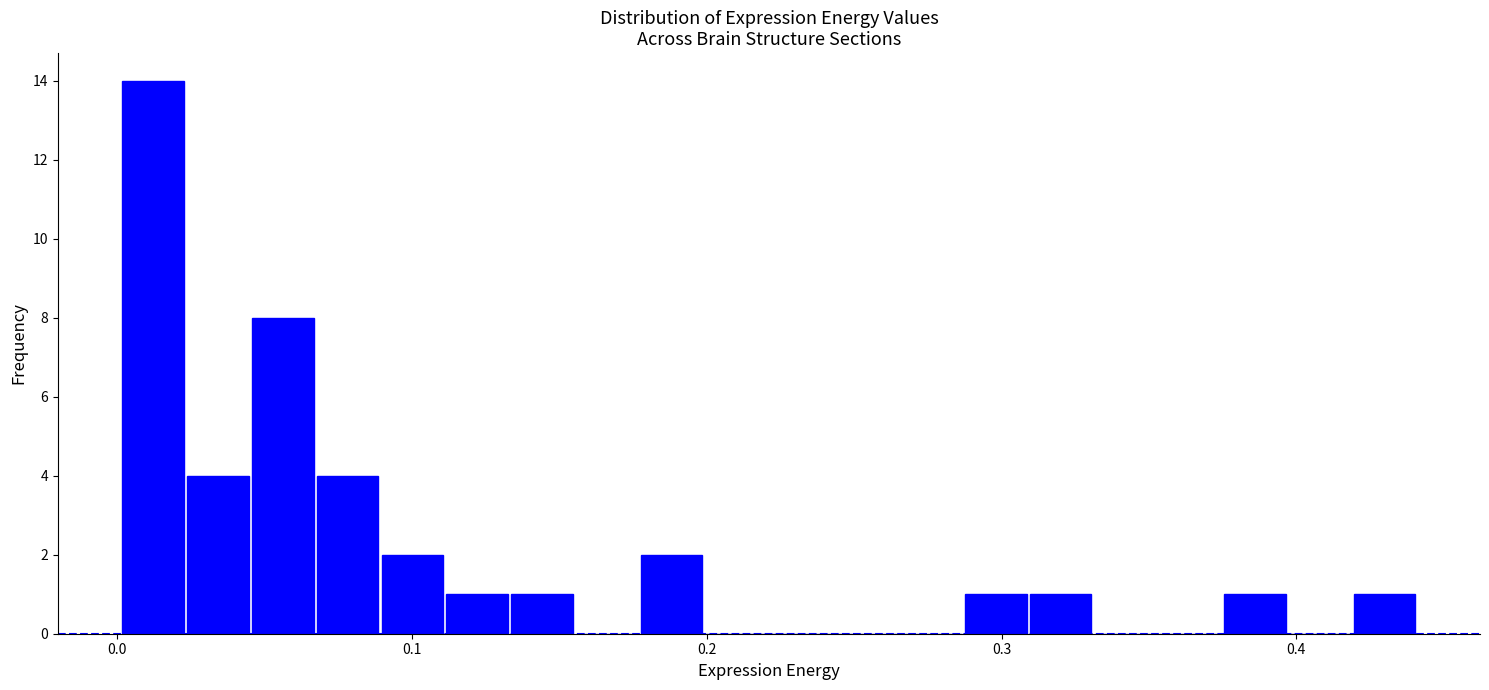

Read against the x-axis, roughly where is the centre of the tallest bar?

0.01